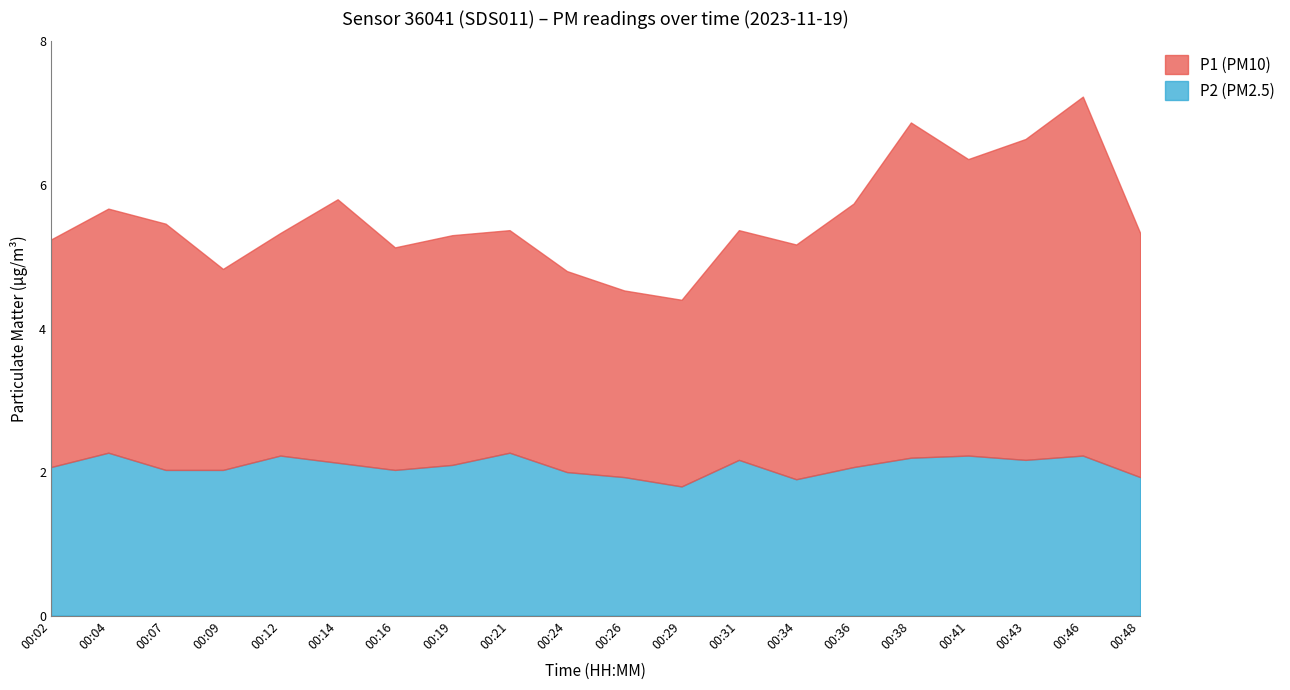

True or false: P2 and P1 intersect in this chart.

False